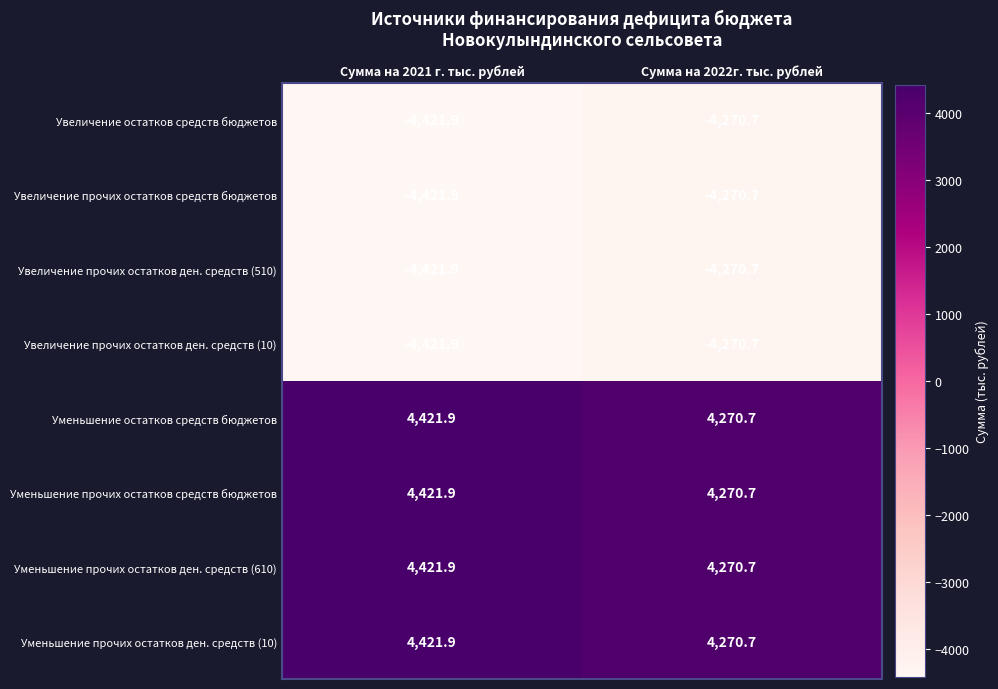

What is the average value of the Увеличение остатков средств бюджетов series?

-4346.3